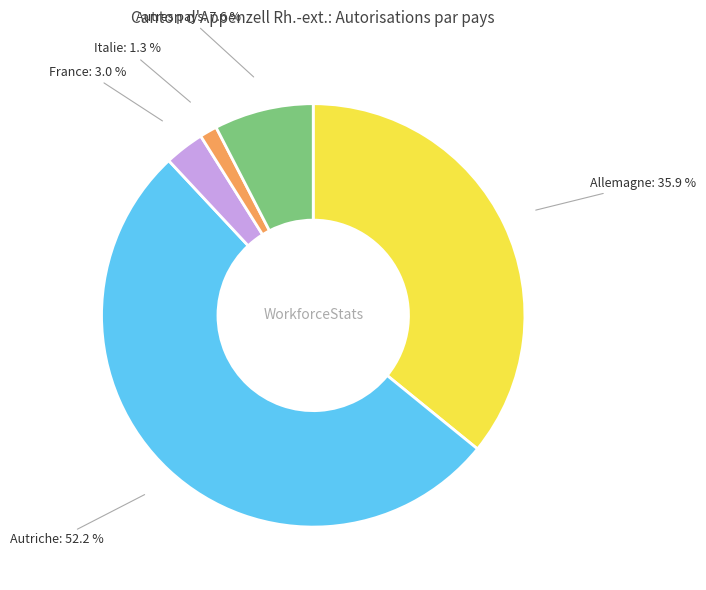

Is the sum of Italie and Autres pays greater than half?

No